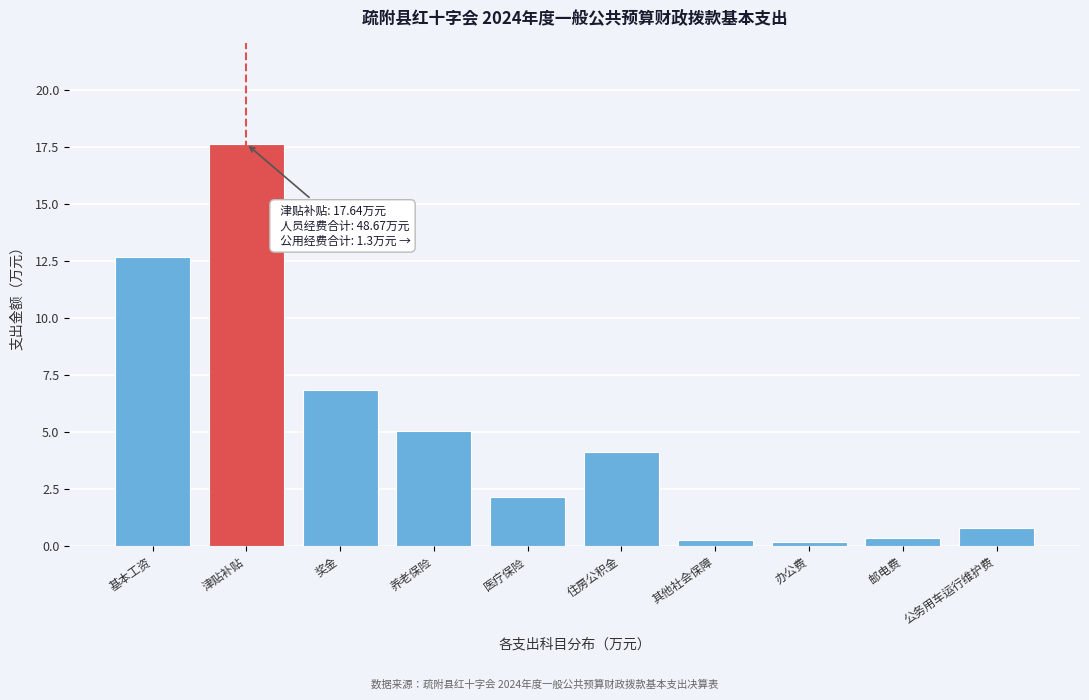

What is the label of the 6th bar from the left?

住房公积金